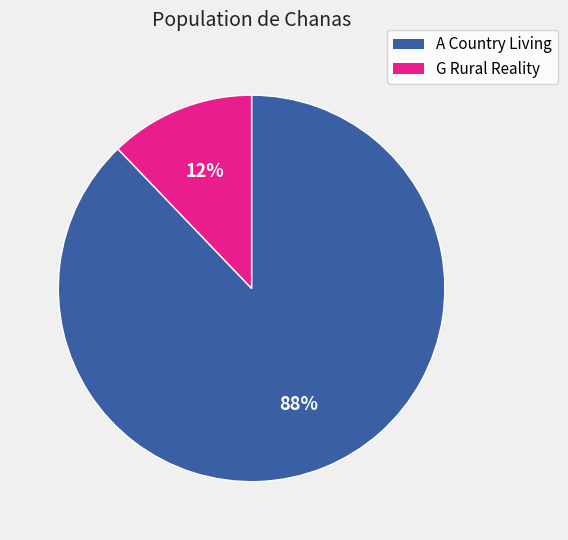

How many segments does this pie chart have?

2